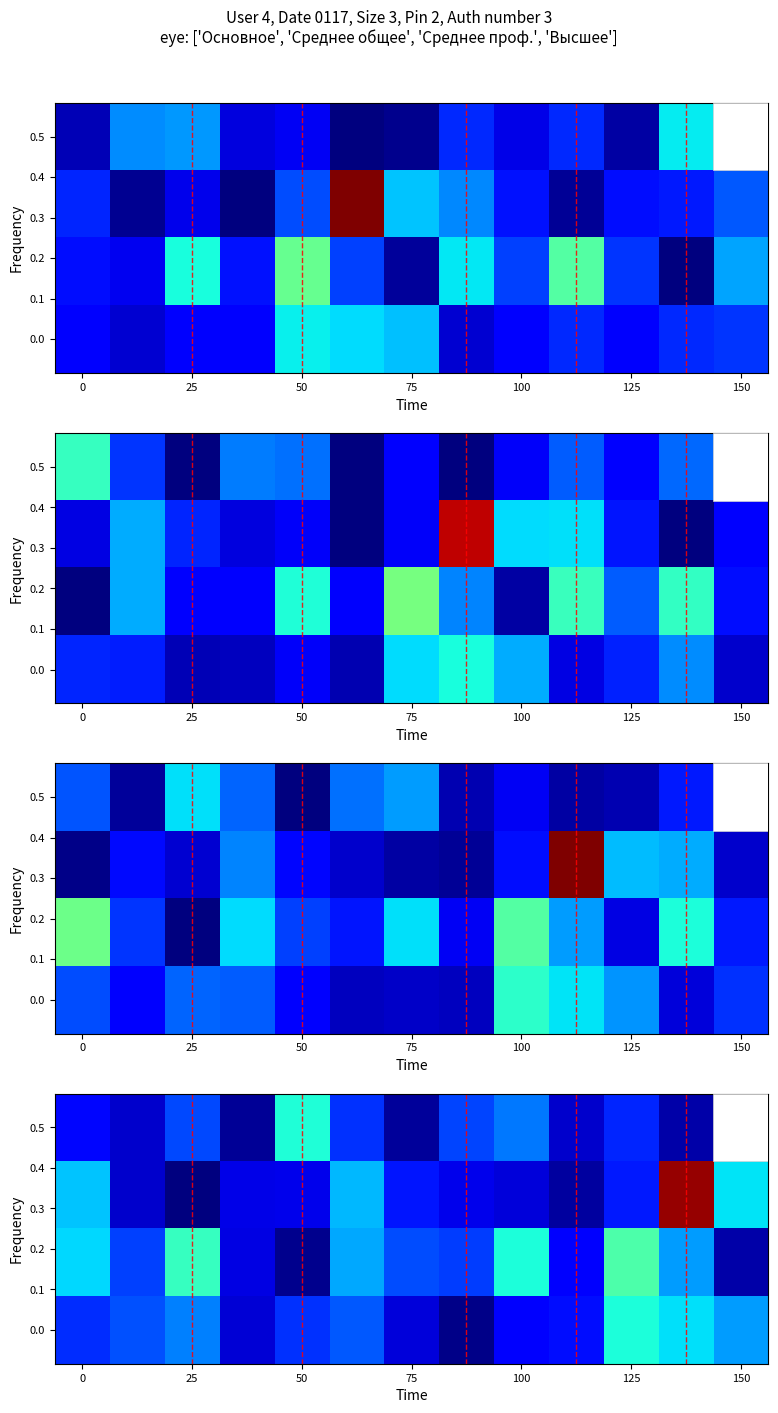

At which category is the sum across all series the highest?

11